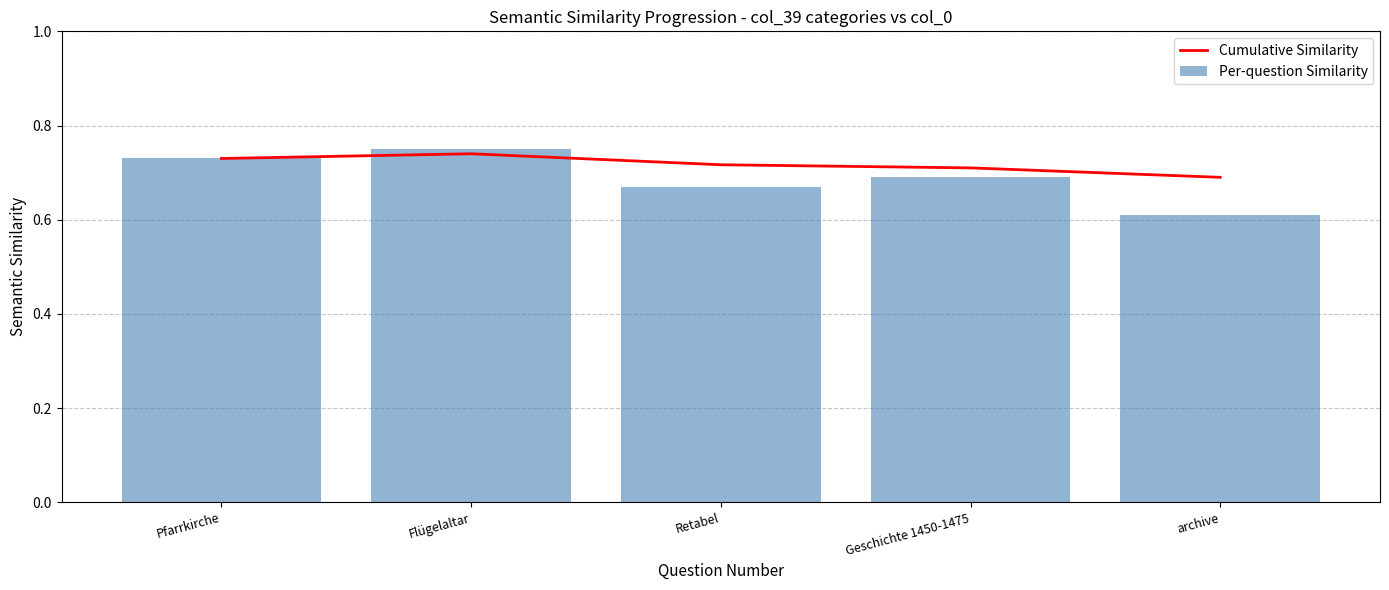

Count the Per-question Similarity values in the range 0 to 1.

5